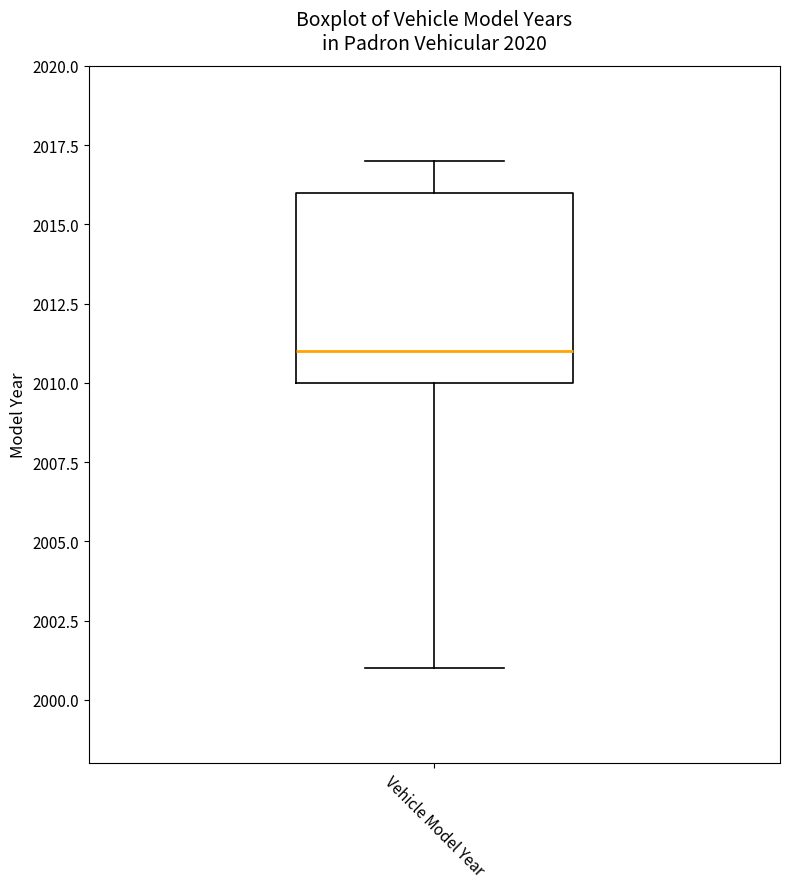

Read this box plot against the y-axis: the position of the median line, the range covered by the box, and the ends of both whiskers. The values are not printed on the chart, so give them approximately, as read against the axis.

median 2011, box 2010 to 2016, whiskers 2001 to 2017